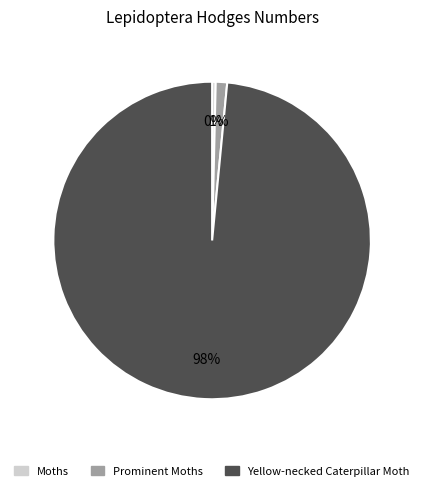

Approximately how many times larger is the value at Yellow-necked Caterpillar Moth compared to Moths?

272.5